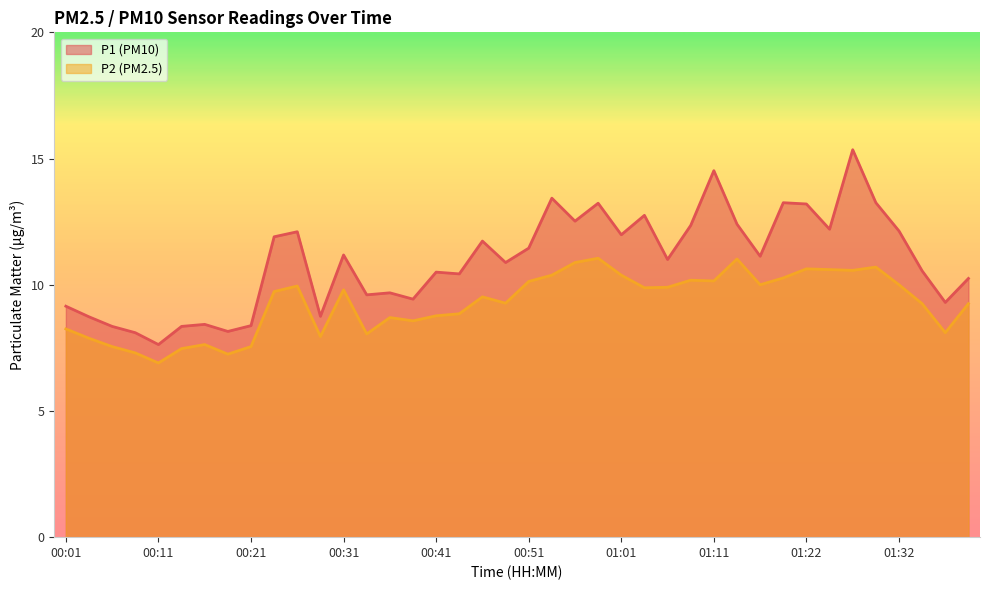

What is the label of the 11th point from the left?

00:26